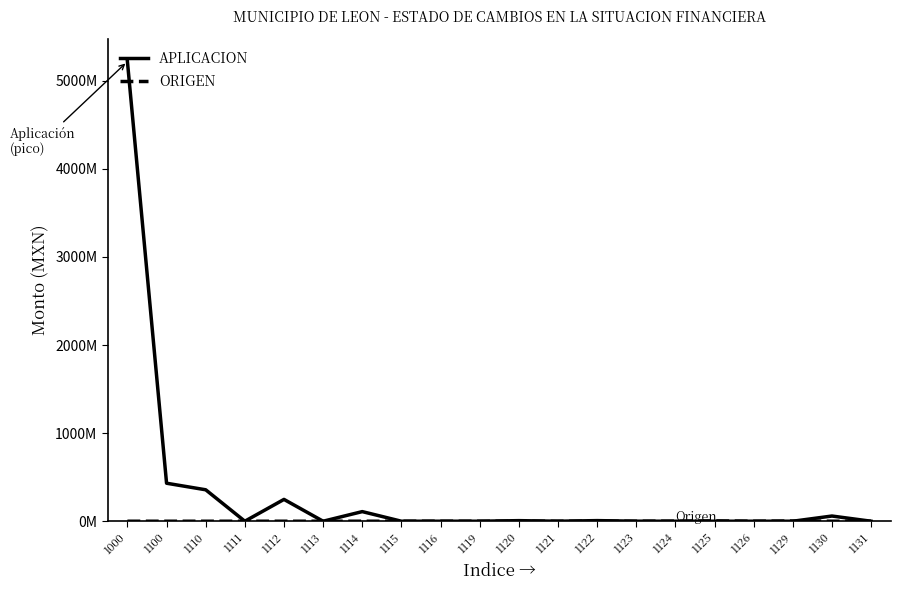

Which has a higher value, 1129 or 1111?

1111